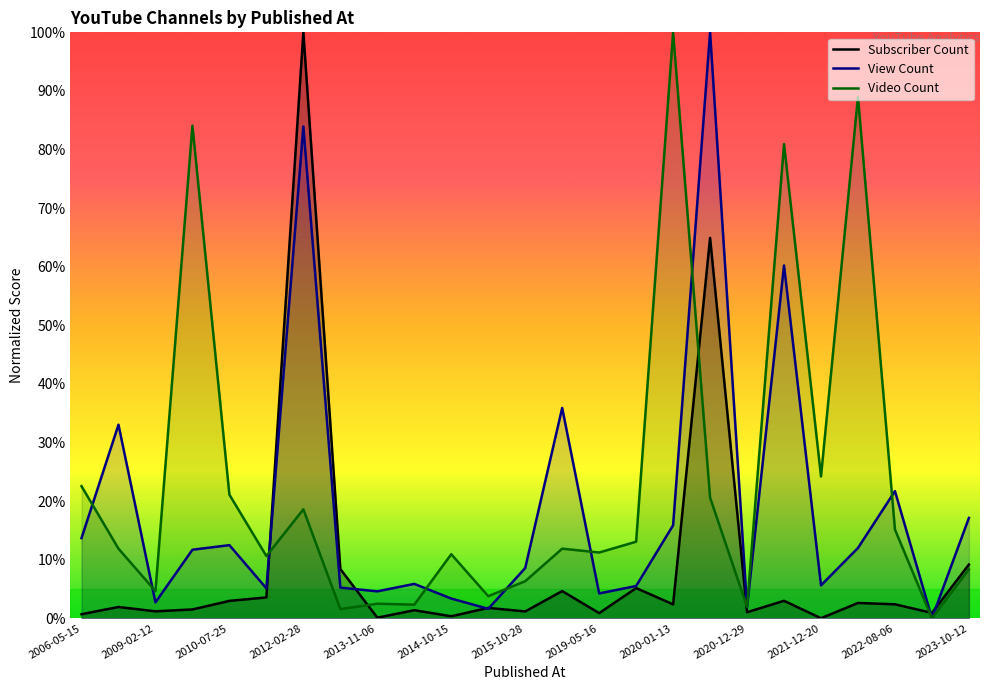

How many lines are shown in the chart?

3